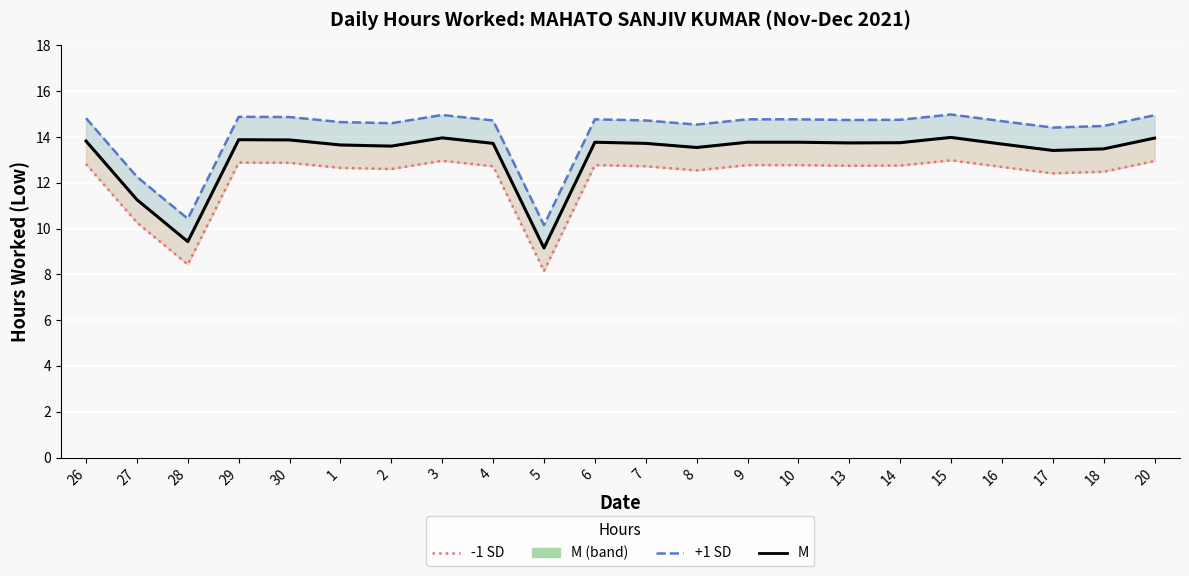

Is it true that M equals 9.4 at 28?

True